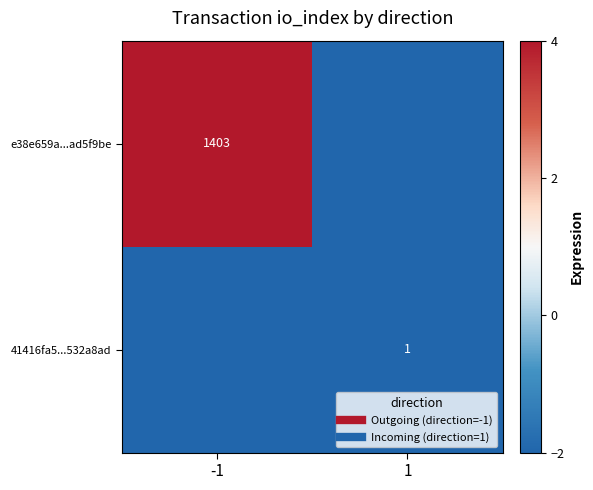

At which category is the sum across all series the highest?

-1